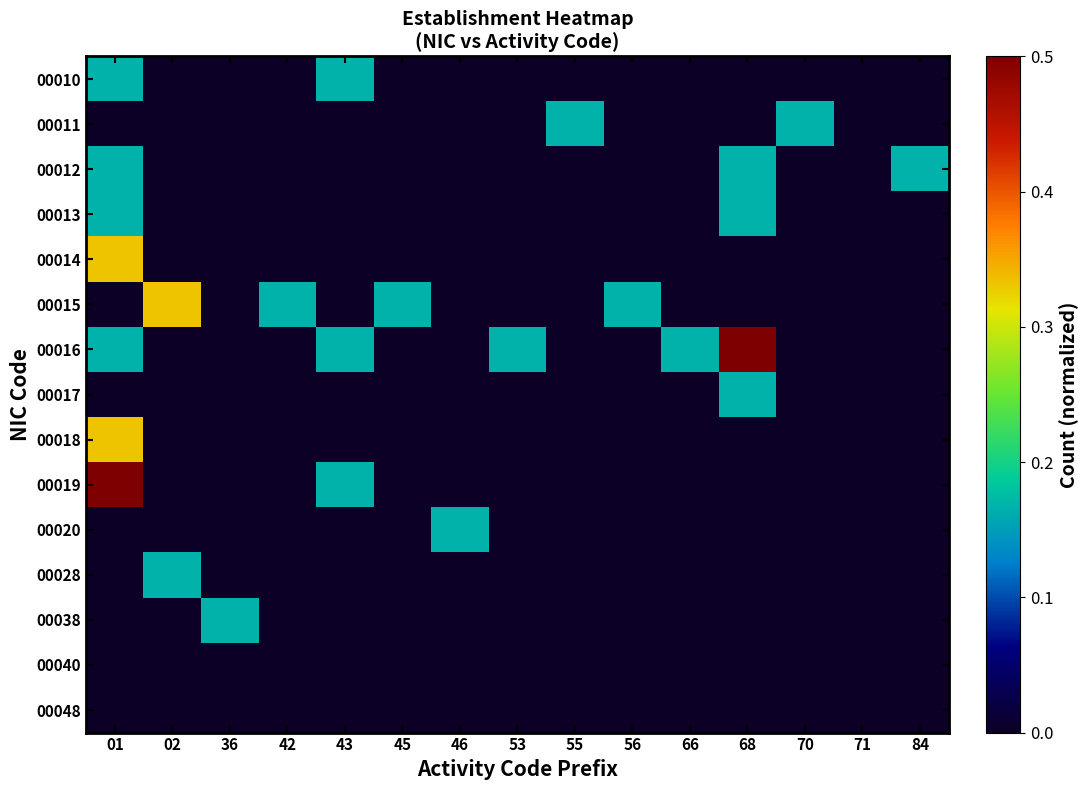

Reading right to left, transcribe all the data shown in this chart.

00010: 84=0.0	71=0.0	70=0.0	68=0.0	66=0.0	56=0.0	55=0.0	53=0.0	46=0.0	45=0.0	43=0.2	42=0.0	36=0.0	02=0.0	01=0.2
00011: 84=0.0	71=0.0	70=0.2	68=0.0	66=0.0	56=0.0	55=0.2	53=0.0	46=0.0	45=0.0	43=0.0	42=0.0	36=0.0	02=0.0	01=0.0
00012: 84=0.2	71=0.0	70=0.0	68=0.2	66=0.0	56=0.0	55=0.0	53=0.0	46=0.0	45=0.0	43=0.0	42=0.0	36=0.0	02=0.0	01=0.2
00013: 84=0.0	71=0.0	70=0.0	68=0.2	66=0.0	56=0.0	55=0.0	53=0.0	46=0.0	45=0.0	43=0.0	42=0.0	36=0.0	02=0.0	01=0.2
00014: 84=0.0	71=0.0	70=0.0	68=0.0	66=0.0	56=0.0	55=0.0	53=0.0	46=0.0	45=0.0	43=0.0	42=0.0	36=0.0	02=0.0	01=0.3
00015: 84=0.0	71=0.0	70=0.0	68=0.0	66=0.0	56=0.2	55=0.0	53=0.0	46=0.0	45=0.2	43=0.0	42=0.2	36=0.0	02=0.3	01=0.0
00016: 84=0.0	71=0.0	70=0.0	68=0.5	66=0.2	56=0.0	55=0.0	53=0.2	46=0.0	45=0.0	43=0.2	42=0.0	36=0.0	02=0.0	01=0.2
00017: 84=0.0	71=0.0	70=0.0	68=0.2	66=0.0	56=0.0	55=0.0	53=0.0	46=0.0	45=0.0	43=0.0	42=0.0	36=0.0	02=0.0	01=0.0
00018: 84=0.0	71=0.0	70=0.0	68=0.0	66=0.0	56=0.0	55=0.0	53=0.0	46=0.0	45=0.0	43=0.0	42=0.0	36=0.0	02=0.0	01=0.3
00019: 84=0.0	71=0.0	70=0.0	68=0.0	66=0.0	56=0.0	55=0.0	53=0.0	46=0.0	45=0.0	43=0.2	42=0.0	36=0.0	02=0.0	01=0.5
00020: 84=0.0	71=0.0	70=0.0	68=0.0	66=0.0	56=0.0	55=0.0	53=0.0	46=0.2	45=0.0	43=0.0	42=0.0	36=0.0	02=0.0	01=0.0
00028: 84=0.0	71=0.0	70=0.0	68=0.0	66=0.0	56=0.0	55=0.0	53=0.0	46=0.0	45=0.0	43=0.0	42=0.0	36=0.0	02=0.2	01=0.0
00038: 84=0.0	71=0.0	70=0.0	68=0.0	66=0.0	56=0.0	55=0.0	53=0.0	46=0.0	45=0.0	43=0.0	42=0.0	36=0.2	02=0.0	01=0.0
00040: 84=0.0	71=0.0	70=0.0	68=0.0	66=0.0	56=0.0	55=0.0	53=0.0	46=0.0	45=0.0	43=0.0	42=0.0	36=0.0	02=0.0	01=0.0
00048: 84=0.0	71=0.0	70=0.0	68=0.0	66=0.0	56=0.0	55=0.0	53=0.0	46=0.0	45=0.0	43=0.0	42=0.0	36=0.0	02=0.0	01=0.0